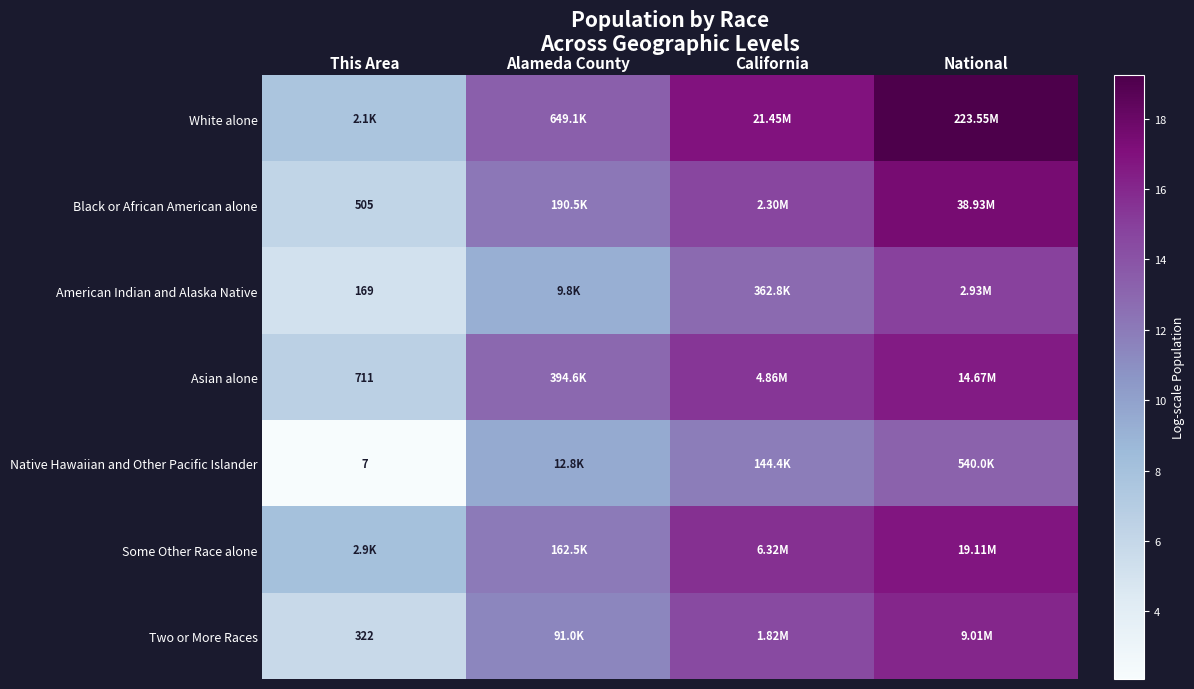

At which label is American Indian and Alaska Native closest to 10?

Alameda County